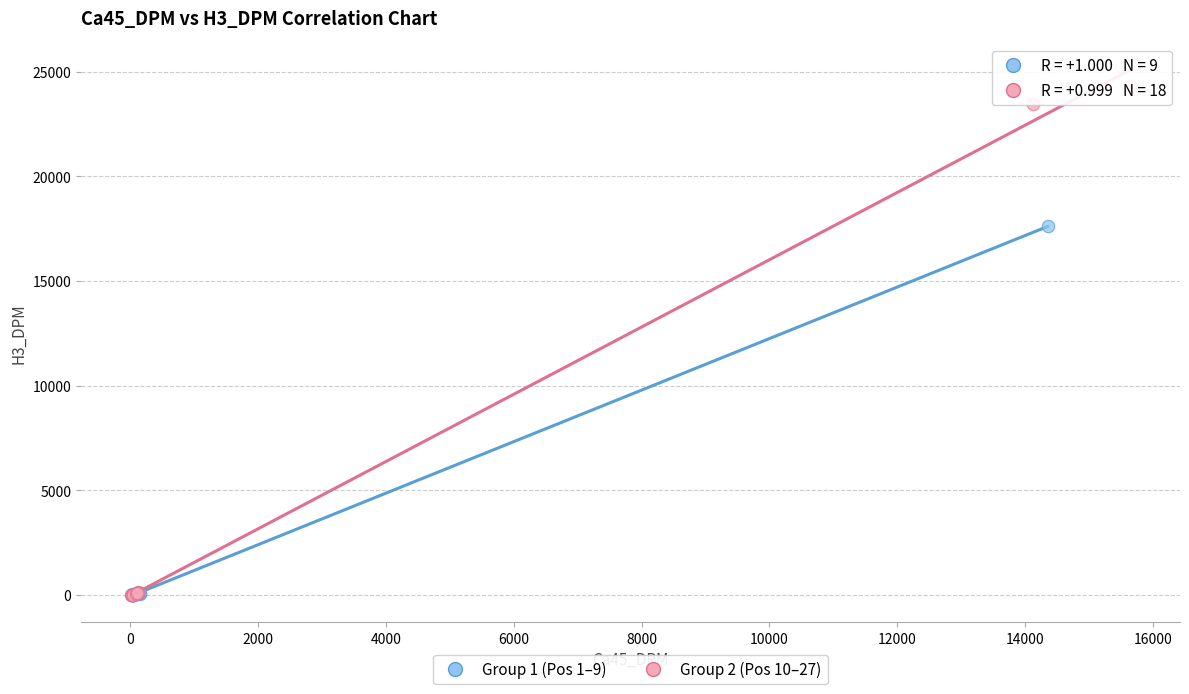

Which series contains the highest Y value?

Group 2 (Pos 10–27)